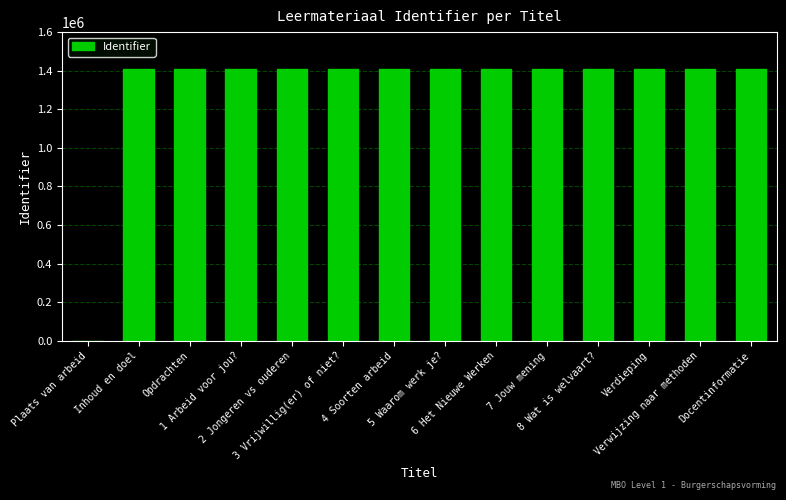

What is the sum of all values?

18331754